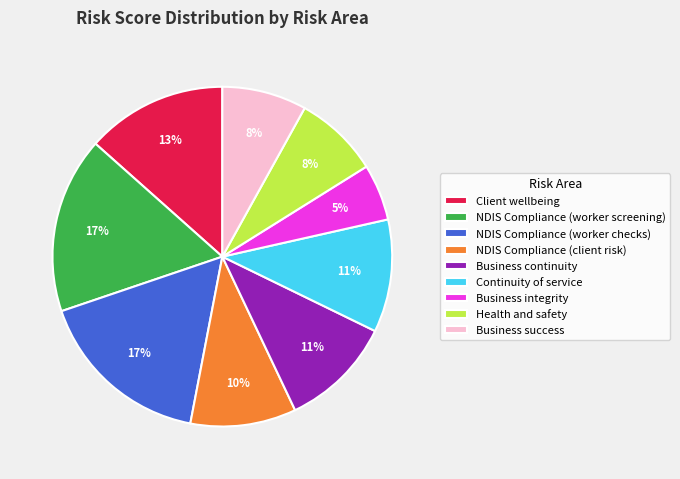

How many segments does this pie chart have?

9